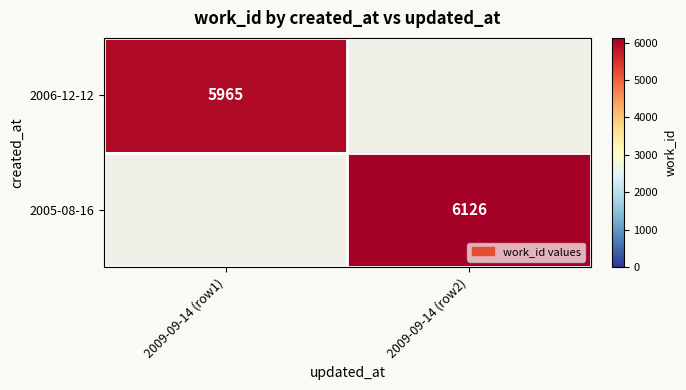

Is the value of 2006-12-12 at 2009-09-14 (row1) greater than the value of 2005-08-16 at 2009-09-14 (row2)?

No